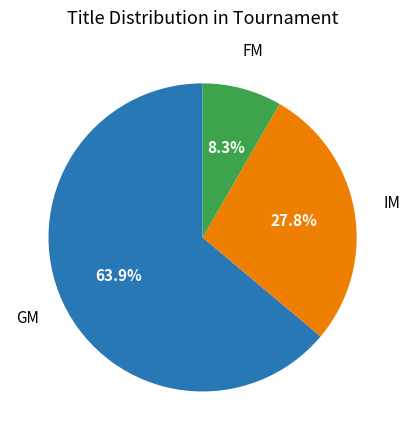

Does any single category account for the majority?

Yes